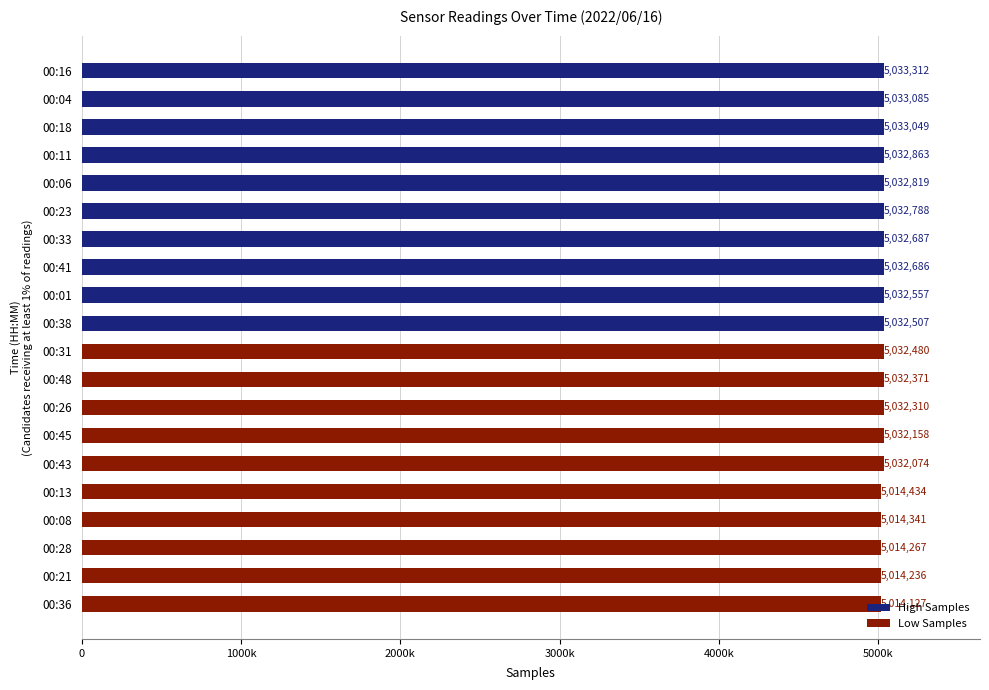

Rank the series by their maximum value, from lowest to highest.

Low Samples, High Samples